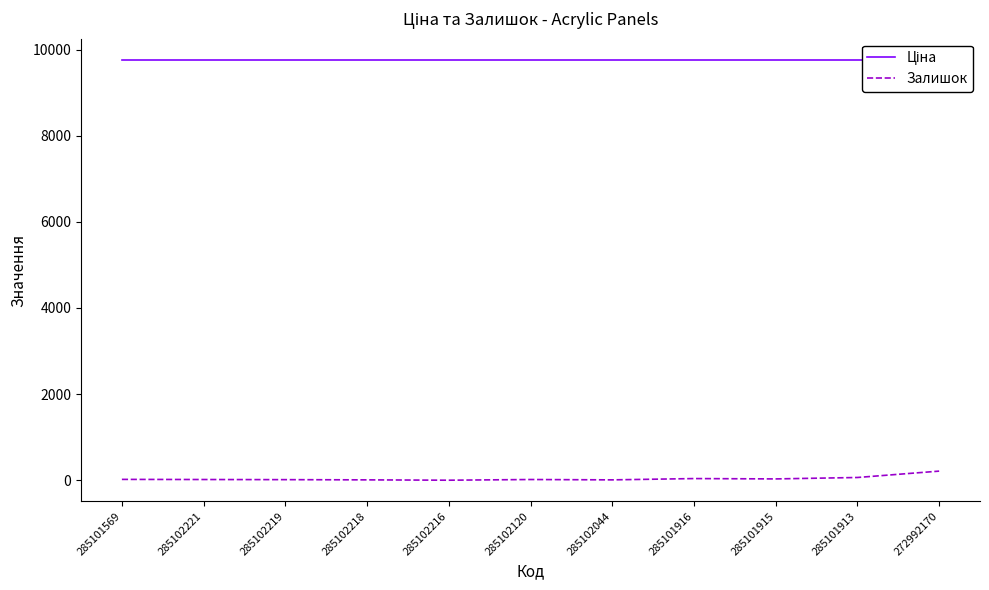

True or false: Ціна has a value of 9764.4 at 285102044.

True